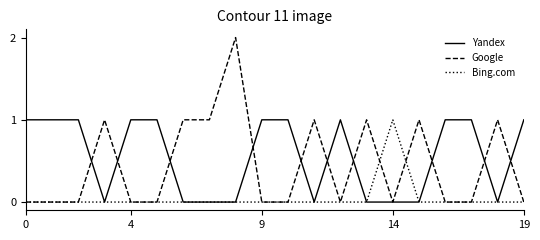

Which series has the largest total across all categories?

Yandex